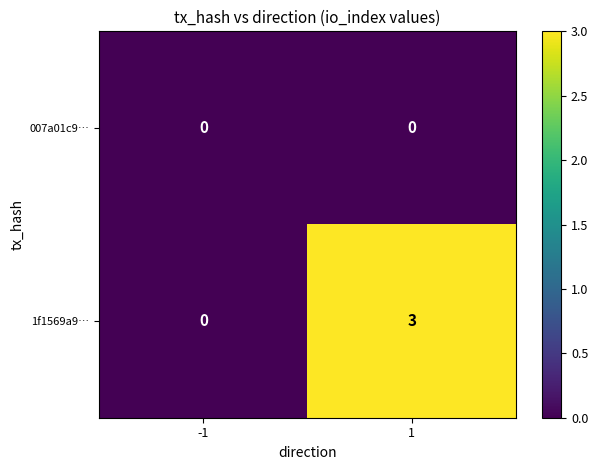

What is the difference between the maximum and minimum values in the 1f1569a9… series?

3